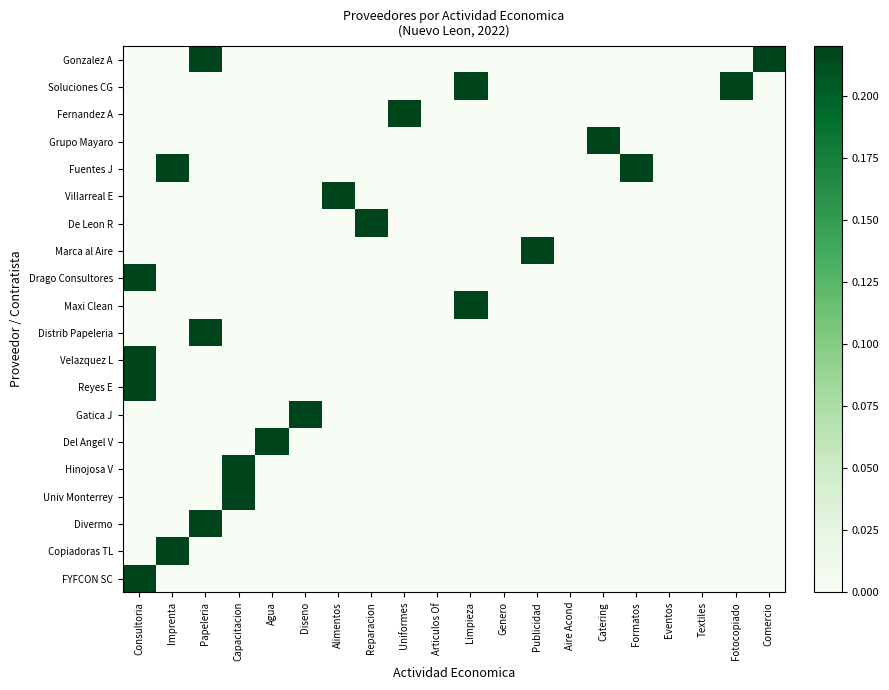

How many series are shown in this chart?

20